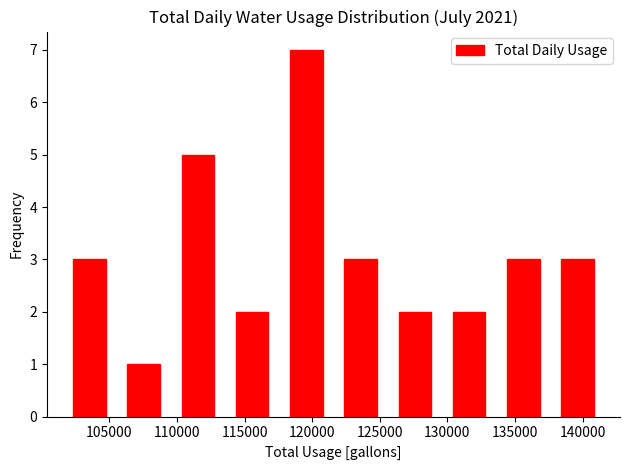

Which range on the x-axis has the tallest bar?

118500 to 122500